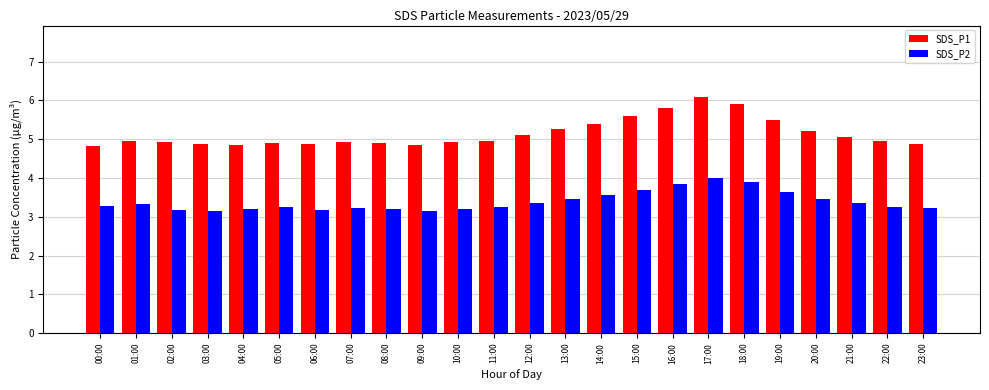

What is the total value across all series at 01:00?

8.3